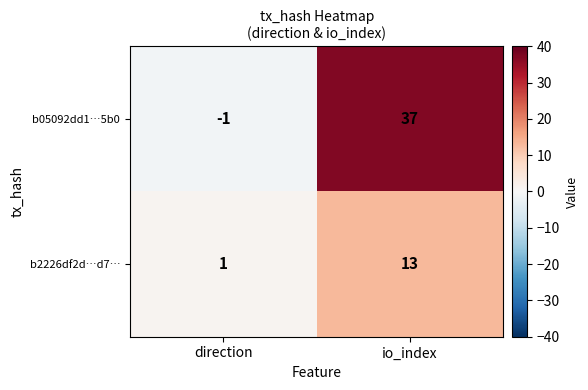

Between direction and io_index, which series saw the biggest shift?

b05092dd1…5b0